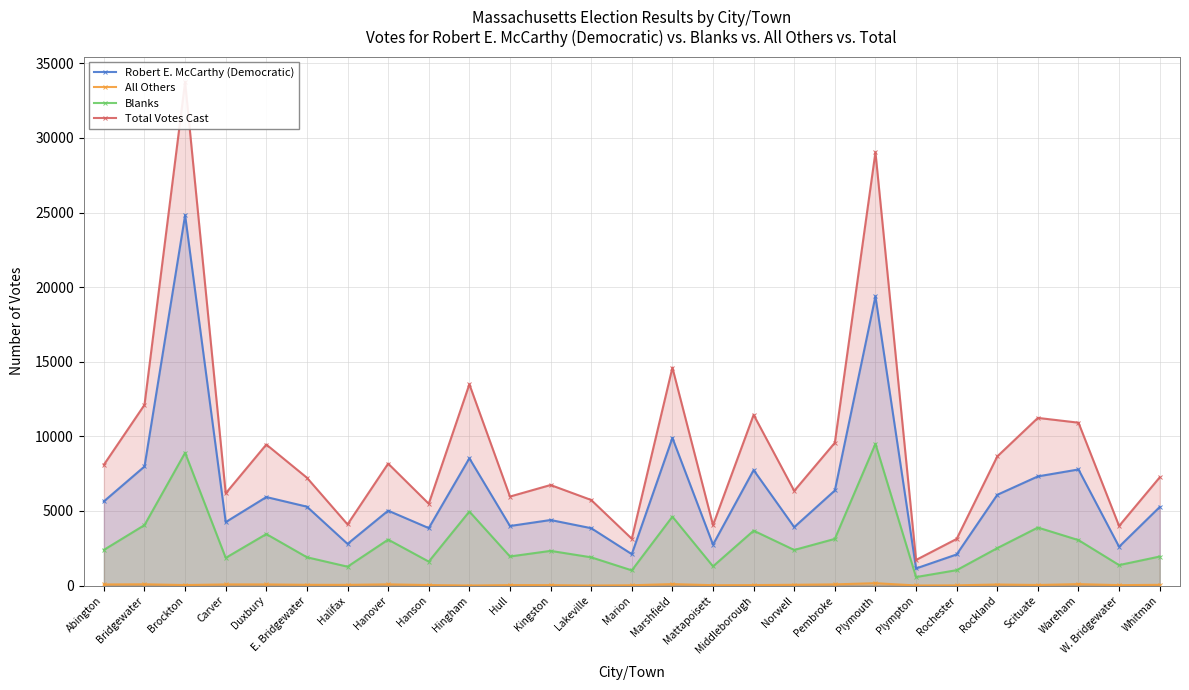

How many lines are shown in the chart?

4